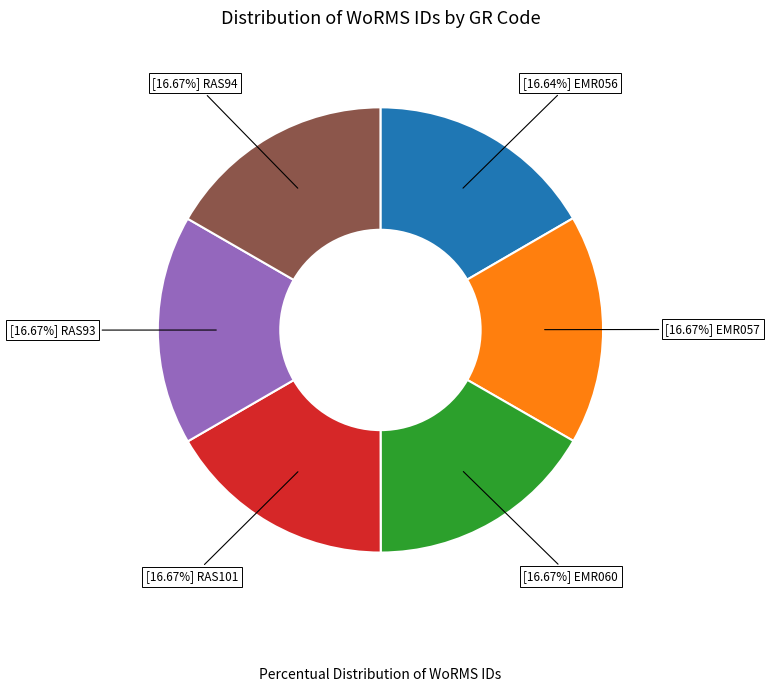

Does any single category account for the majority?

No